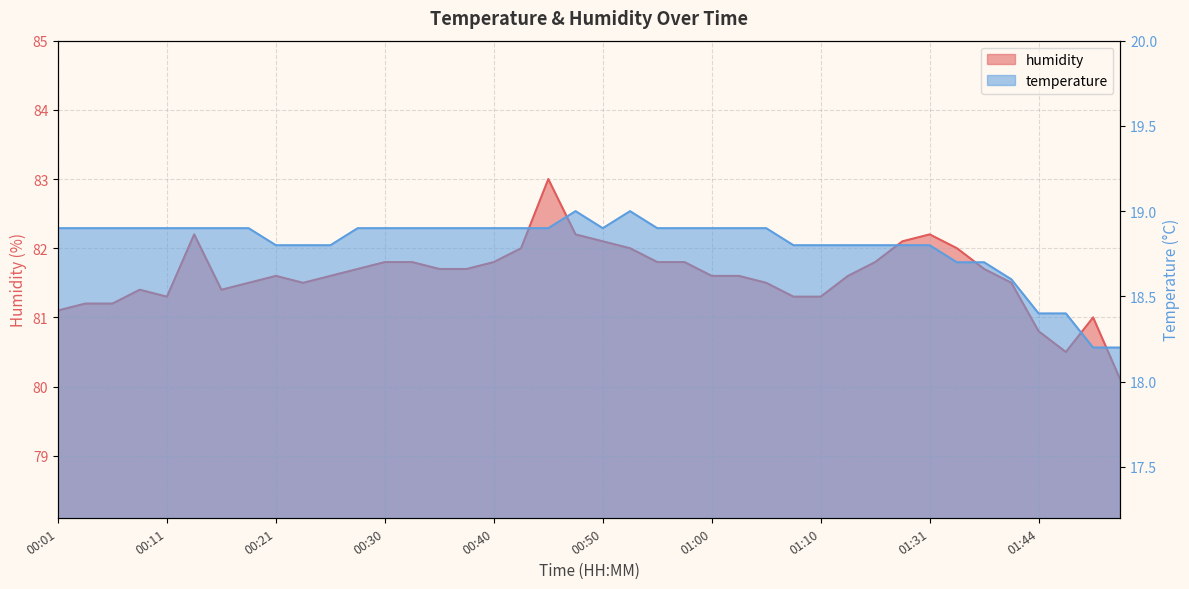

Rank the categories by humidity value from lowest to highest.

01:55, 01:47, 01:44, 01:52, 00:01, 00:03, 00:06, 00:11, 01:07, 01:10, 00:08, 00:16, 00:18, 00:23, 01:05, 01:39, 00:21, 00:26, 01:00, 01:02, 01:23, 00:28, 00:35, 00:38, 01:36, 00:30, 00:33, 00:40, 00:55, 00:57, 01:26, 00:43, 00:53, 01:34, 00:50, 01:28, 00:13, 00:48, 01:31, 00:45